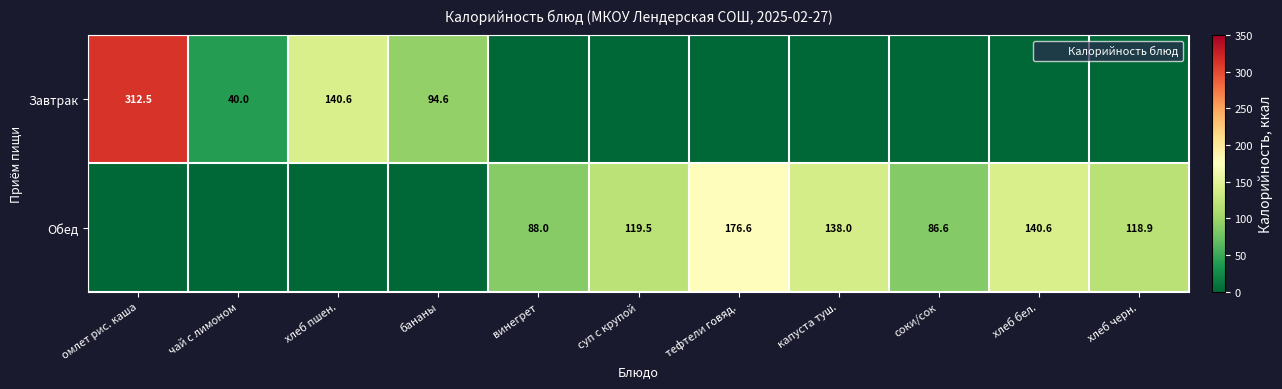

How many values in the Завтрак series exceed 0?

4